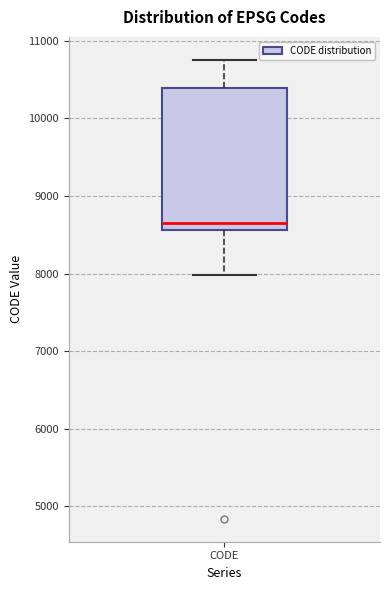

Transcribe this box plot: give where the median line is, the range the box spans, and where the two whiskers end, as read against the y-axis. The values are not printed on the chart, so give them approximately, as read against the axis.

median 8700, box 8600 to 10400, whiskers 8000 to 10800